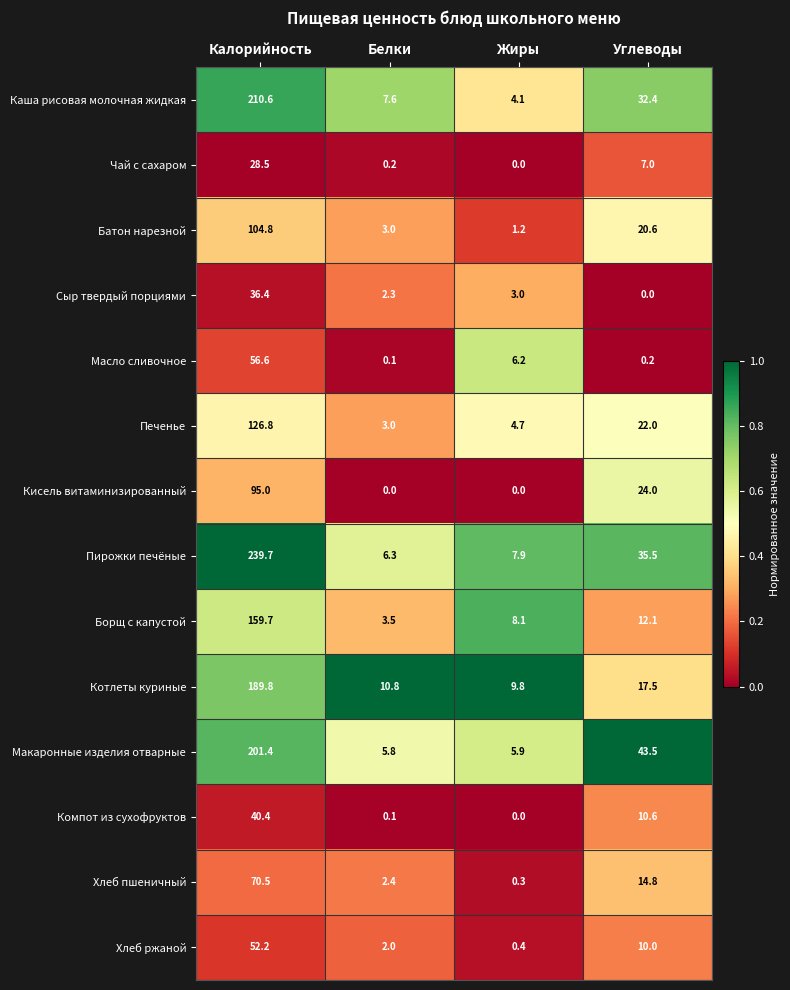

Is it true that Кисель витаминизированный equals 95.0 at Калорийность?

True